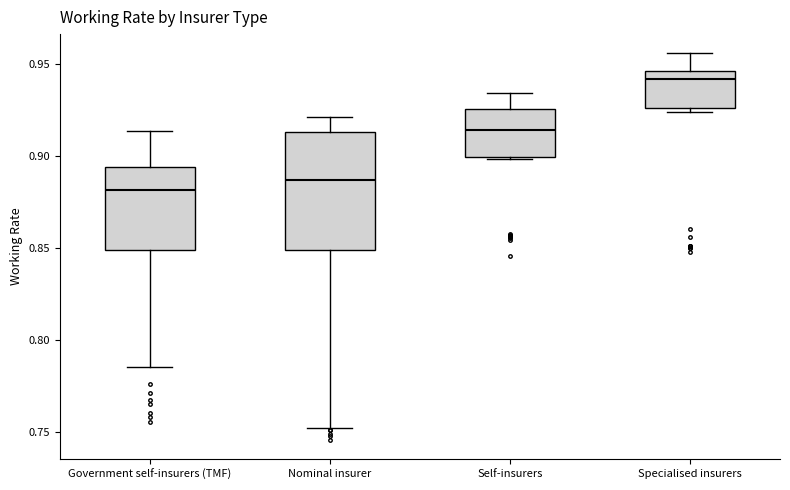

Reading left to right, read every box against the y-axis: the position of its median line, the range the box covers, and the ends of its whiskers. The values are not printed on the chart, so give them approximately, as read against the axis.

Government self-insurers (TMF): median 0.880, box 0.850 to 0.895, whiskers 0.785 to 0.915
Nominal insurer: median 0.885, box 0.850 to 0.915, whiskers 0.750 to 0.920
Self-insurers: median 0.915, box 0.900 to 0.925, whiskers 0.900 to 0.935
Specialised insurers: median 0.940, box 0.925 to 0.945, whiskers 0.925 (just below the box's lower edge) to 0.955